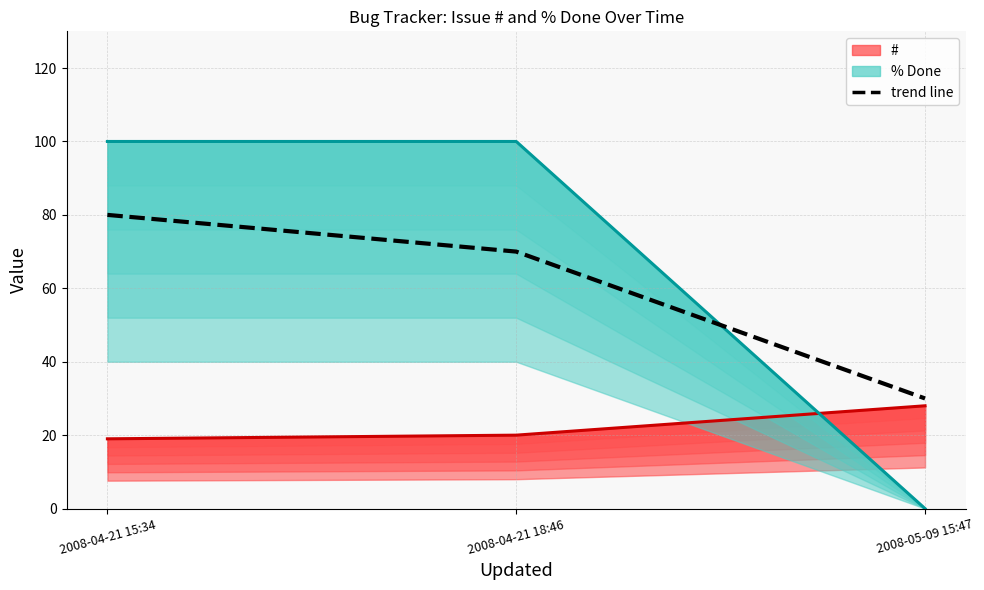

List the labels in order of value, largest first.

2008-04-21 15:34, 2008-04-21 18:46, 2008-05-09 15:47